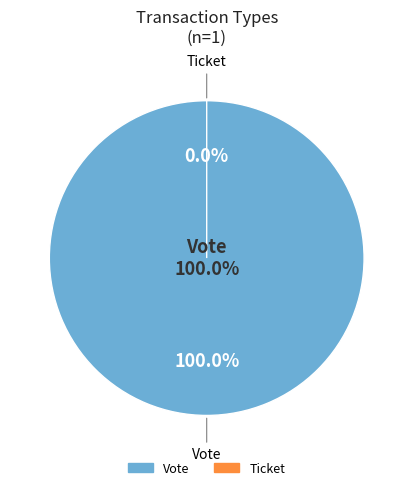

How many segments does this pie chart have?

2